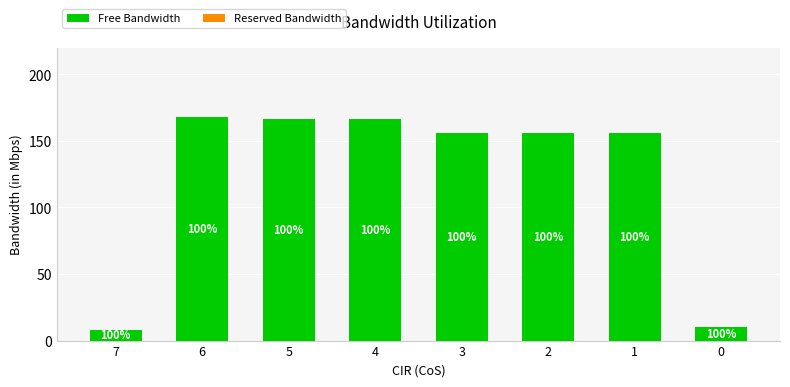

How many bars are there in total?

8